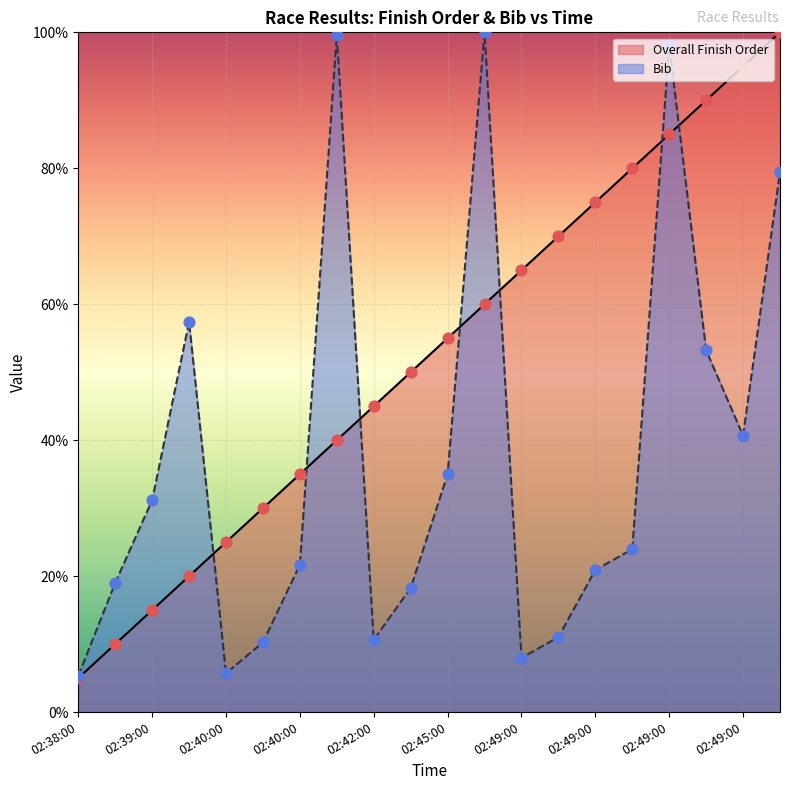

Which series has the largest total across all categories?

Overall Finish Order